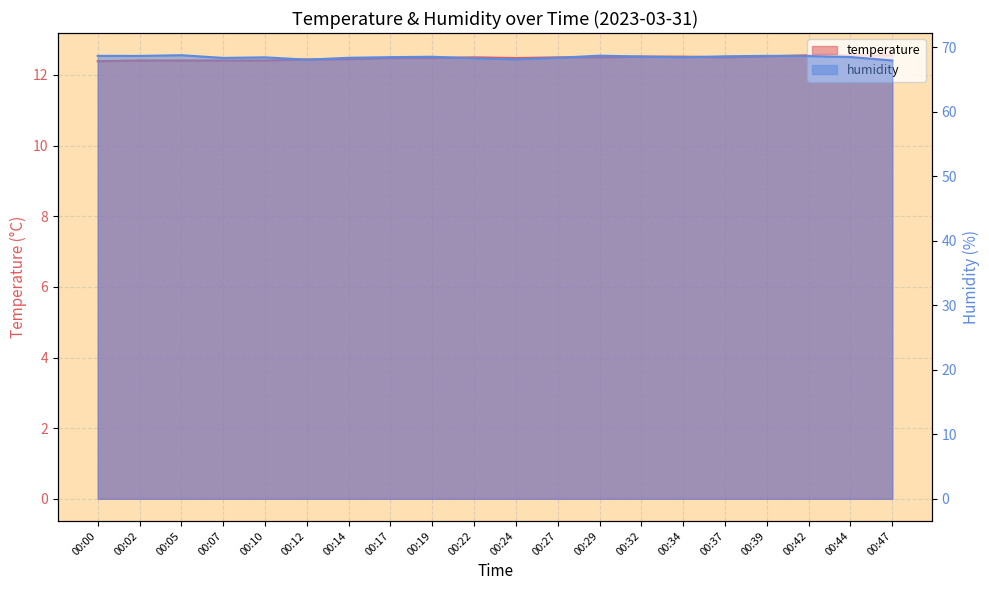

True or false: temperature and humidity cross at least once.

False